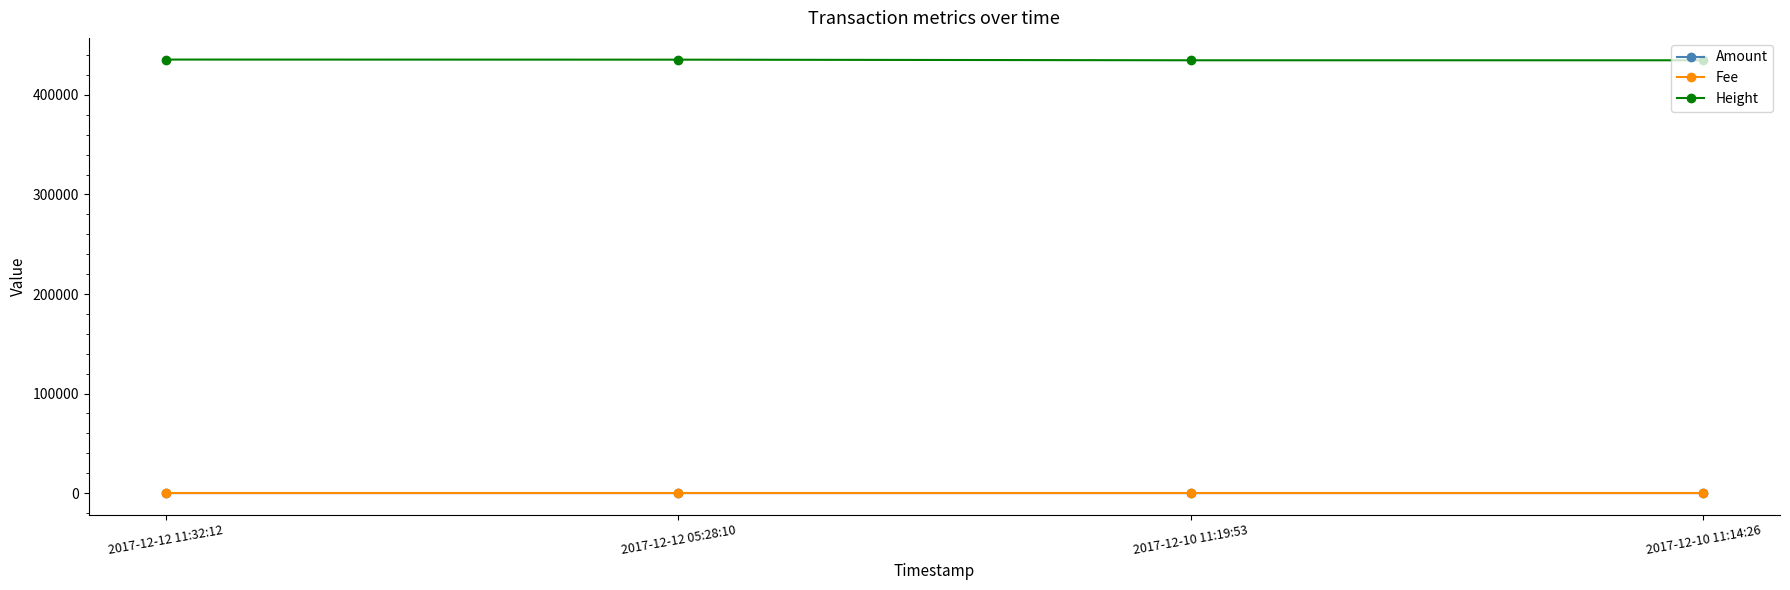

How many Amount values are between 1 and 2?

4